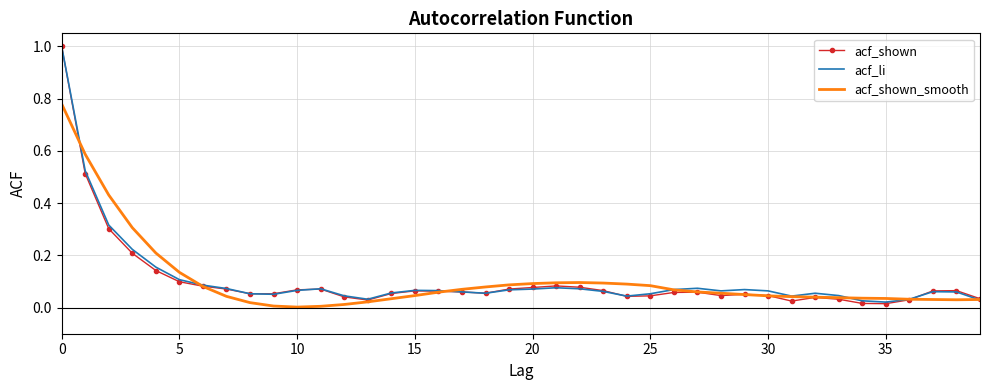

What is the highest value of the acf_shown series?

1.0